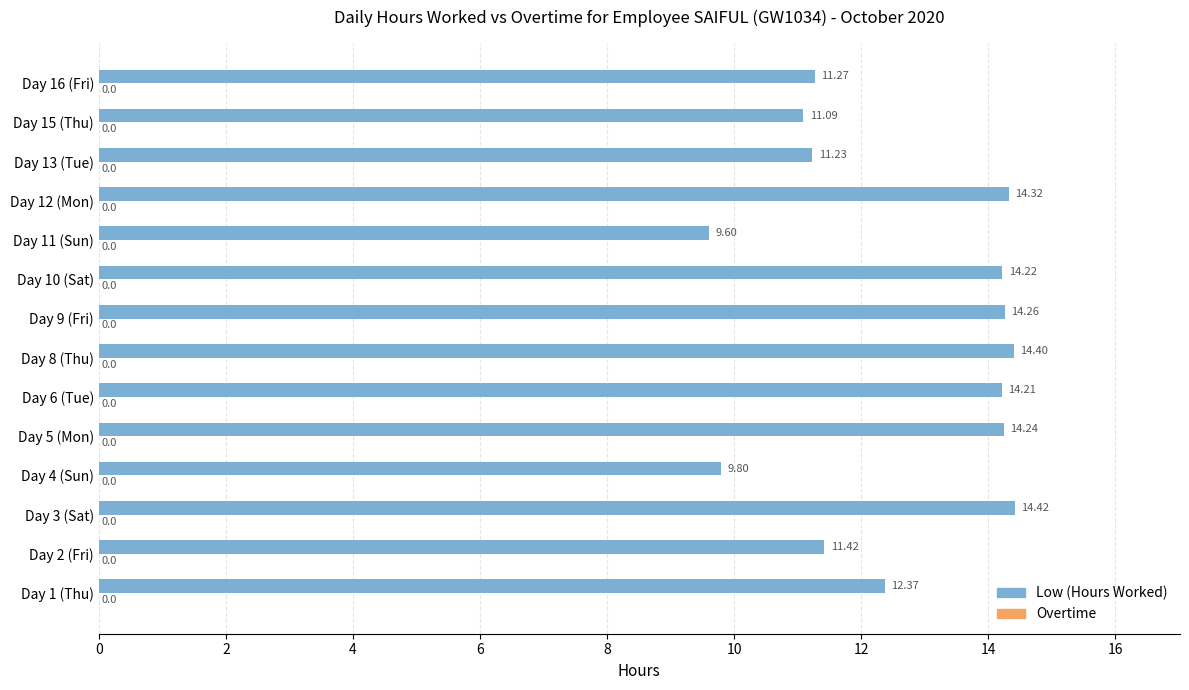

How many bars are there in total?

14